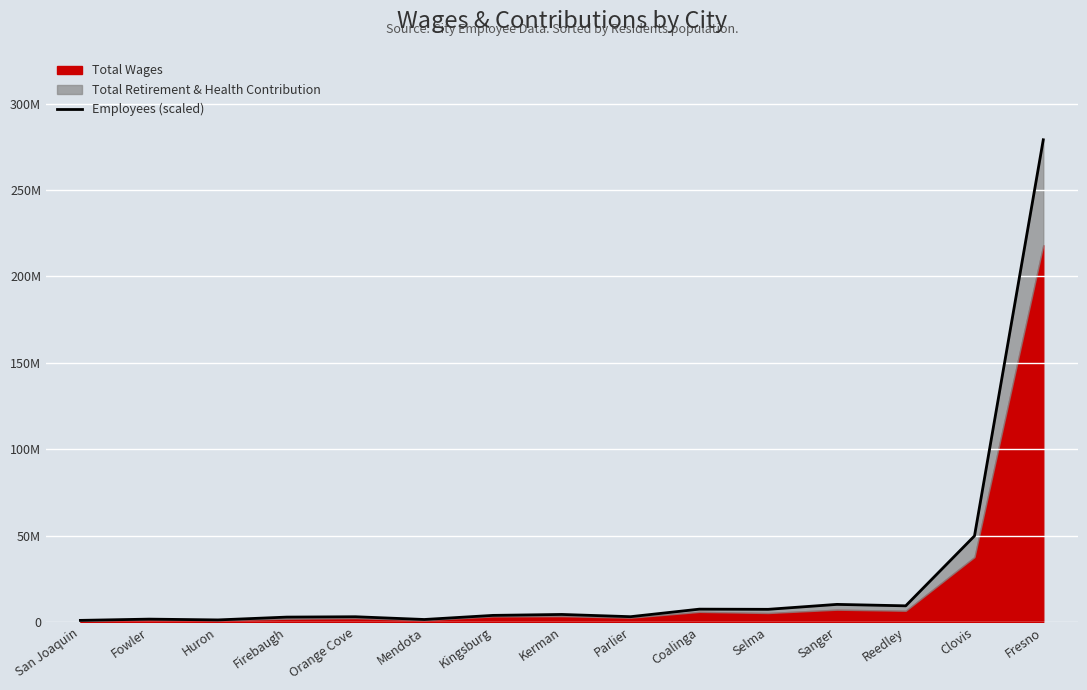

How many data points are less than 3773089?

7